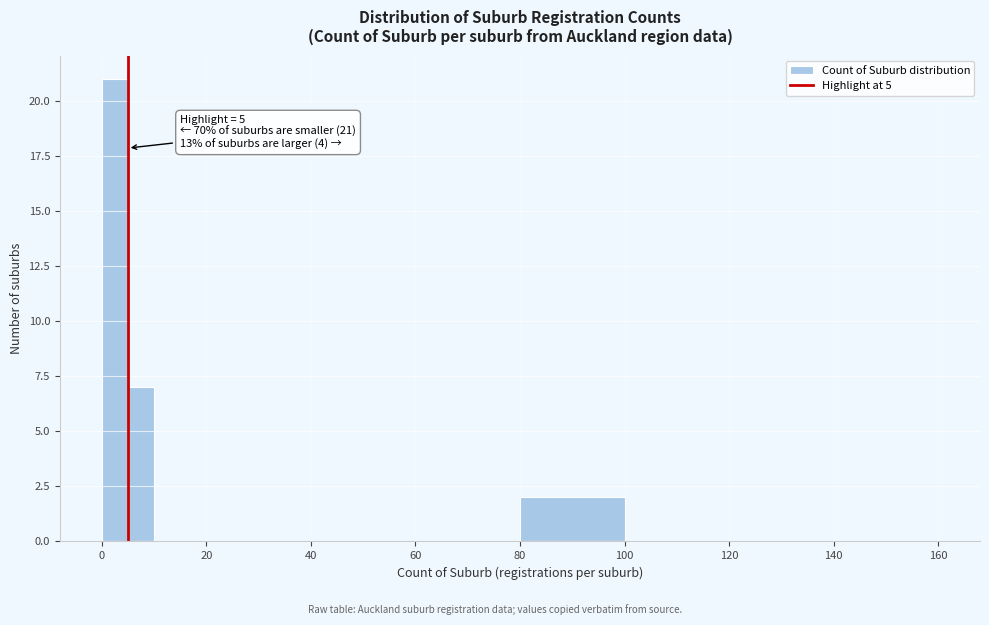

Read against the x-axis, roughly where is the centre of the tallest bar?

2